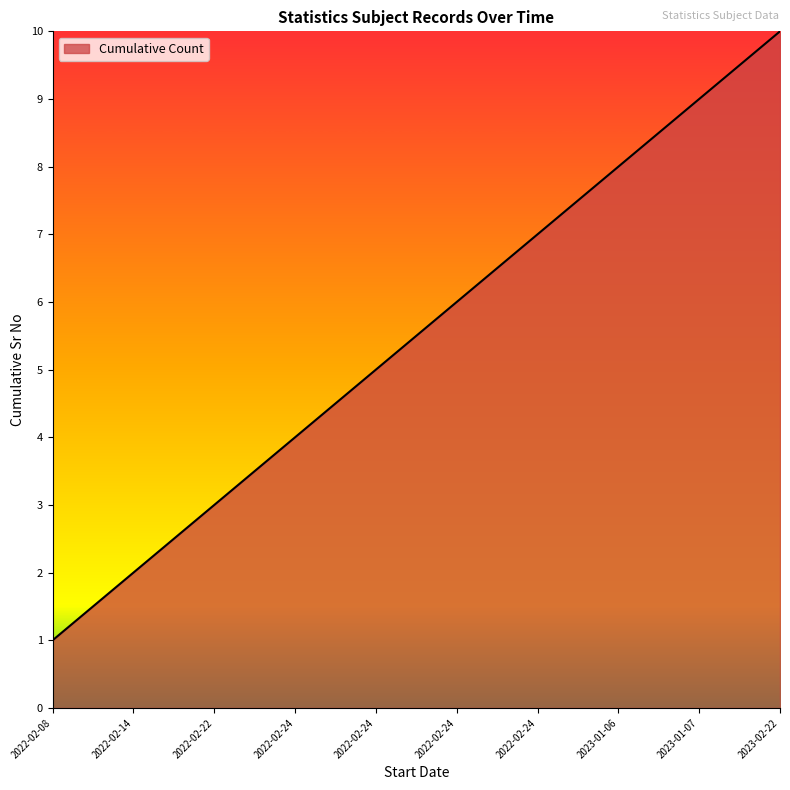

How many lines are shown in the chart?

1